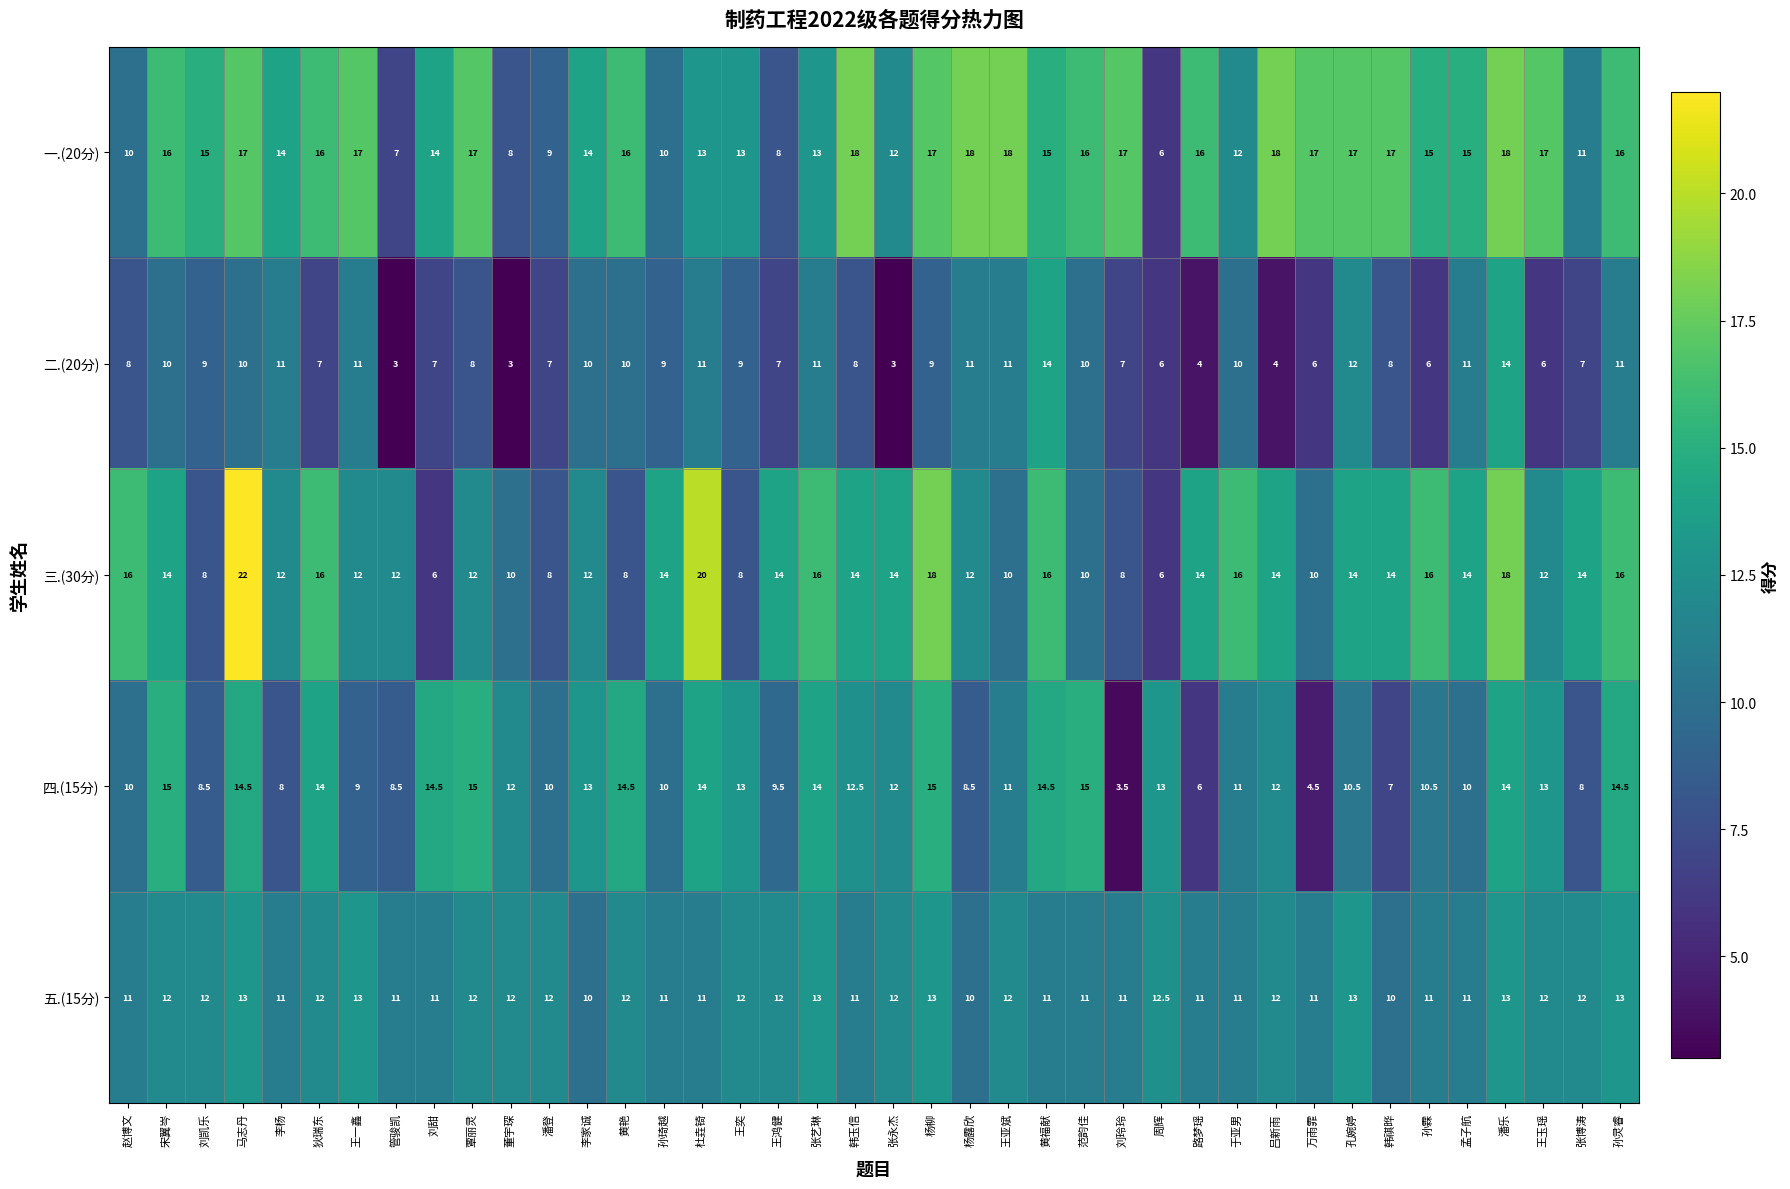

True or false: 一.(20分) has a value of 6.9 at 王亚斌.

False